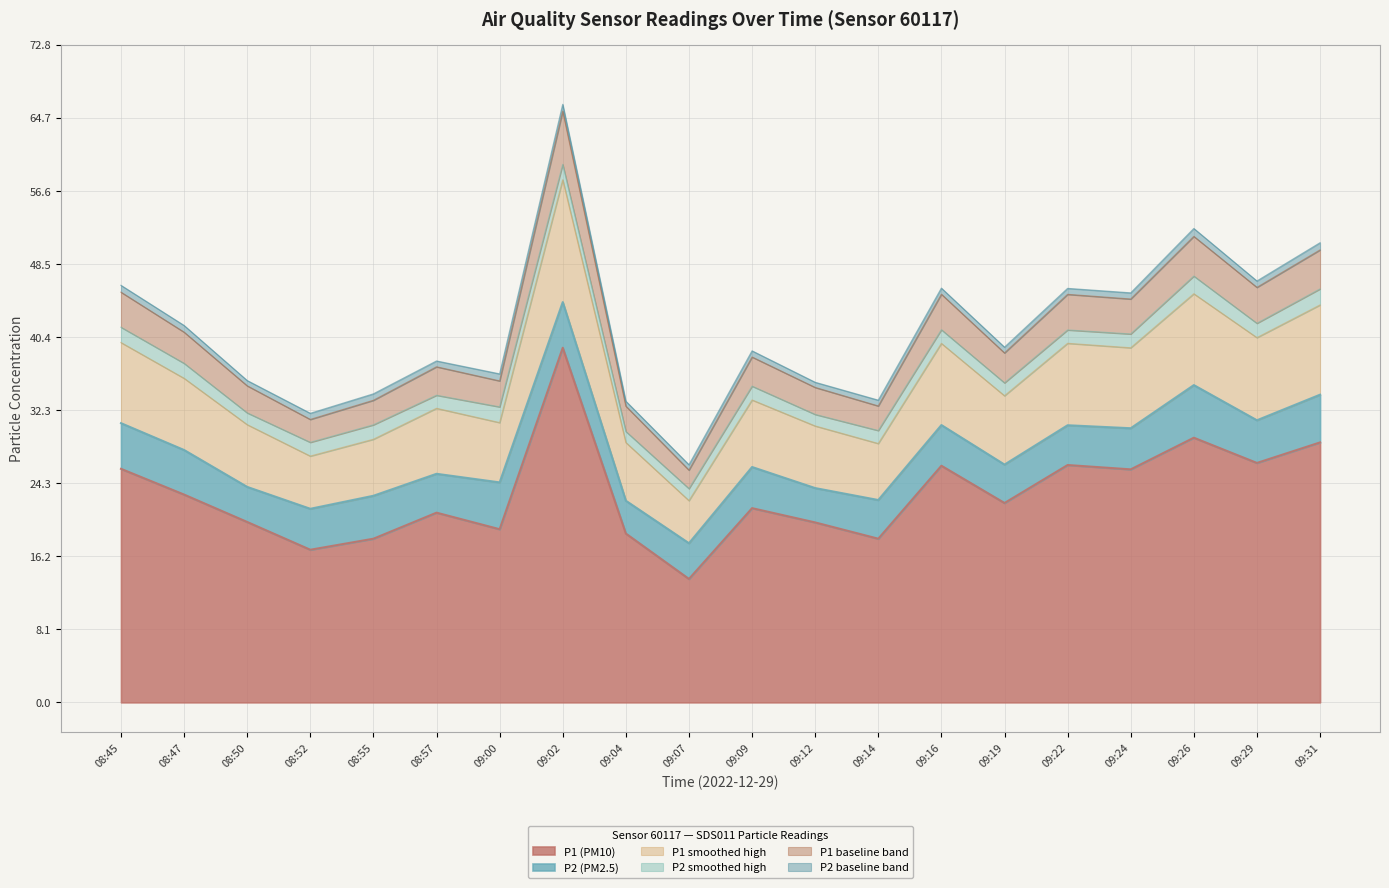

Reading left to right, list all the values displayed in this chart.

25.8	23.0	19.9	16.9	18.1	21.0	19.1	39.2	18.7	13.7	21.5	19.9	18.1	26.2	22.1	26.2	25.8	29.3	26.5	28.8